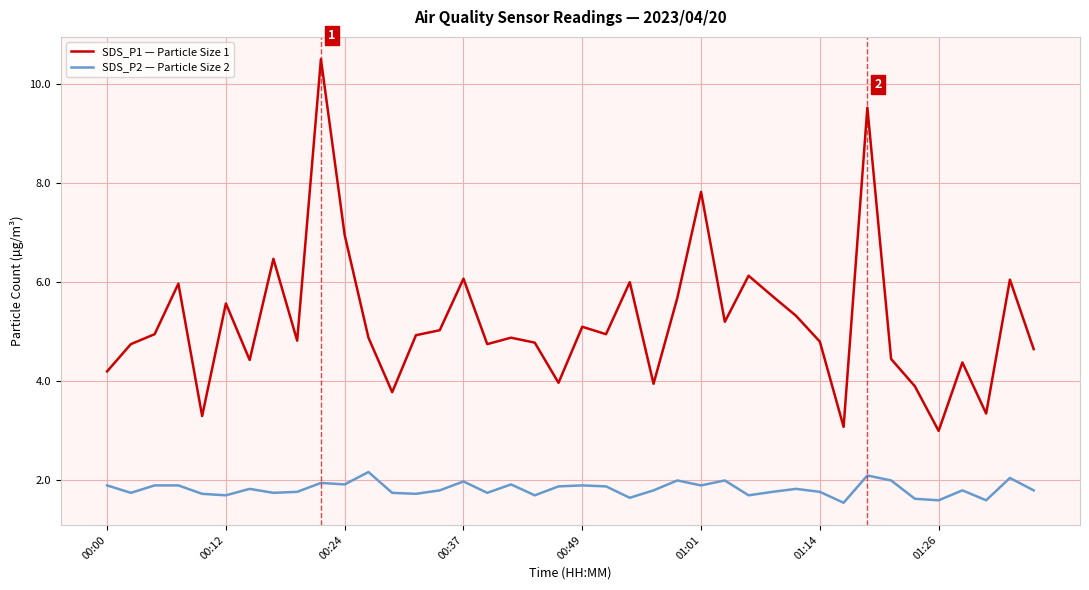

List the series in order of their peak value, lowest first.

SDS_P2 — Particle Size 2, SDS_P1 — Particle Size 1